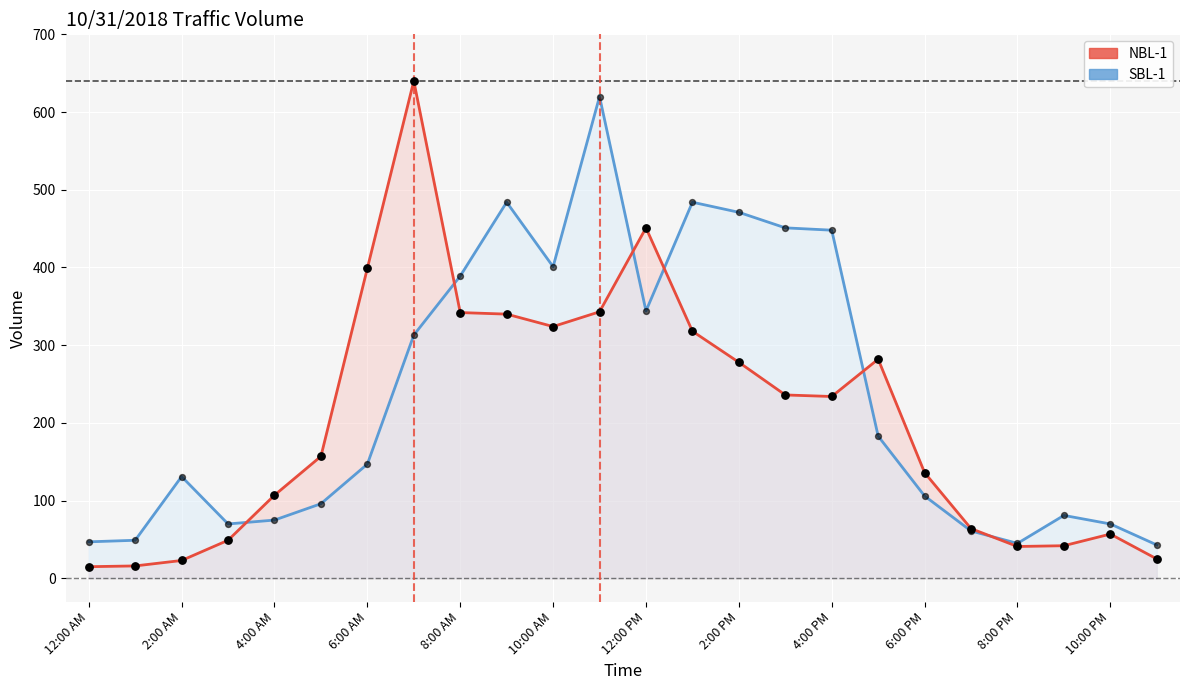

Which series has the largest Y range (max minus min)?

NBL-1